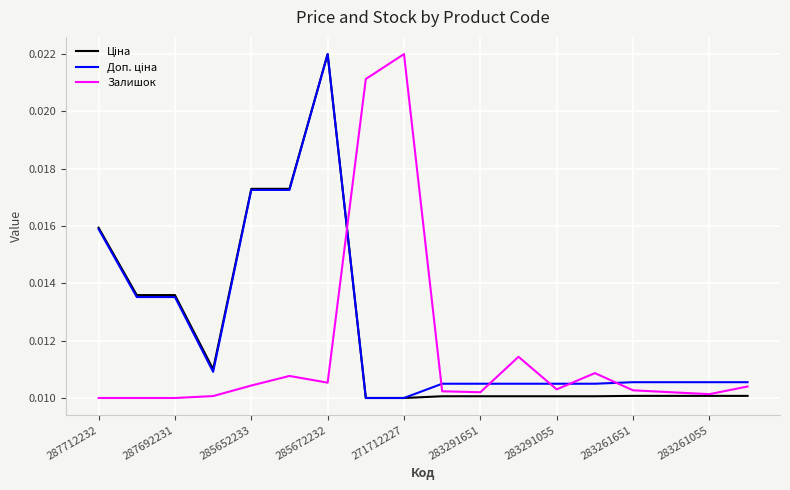

True or false: Залишок has more than 0 points higher than both neighbors.

True